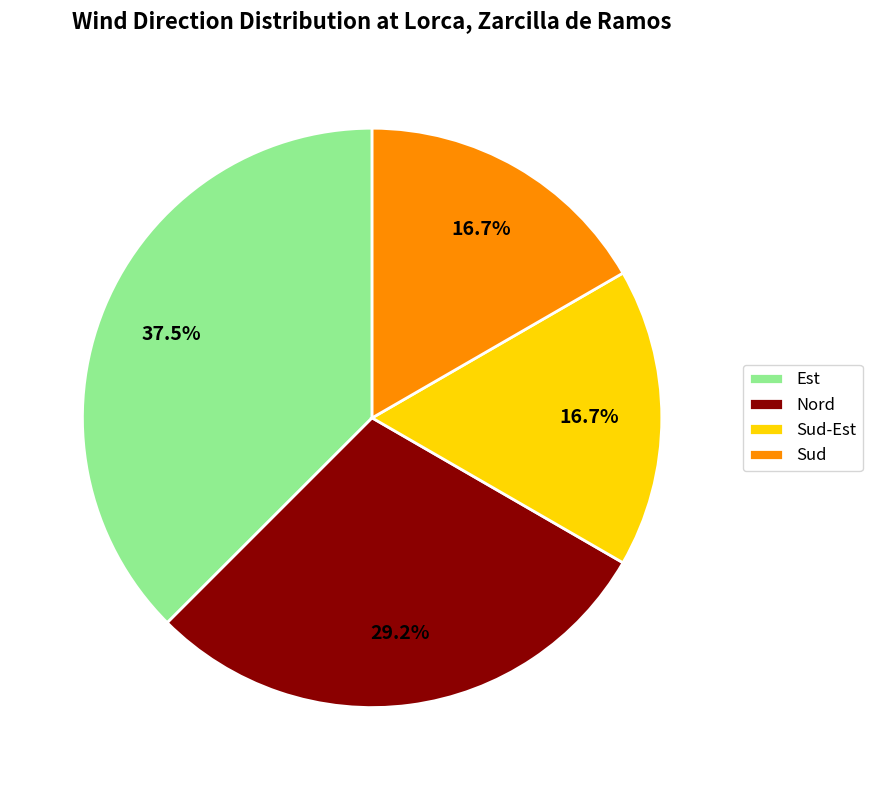

Approximately how many times larger is the value at Nord compared to Est?

0.8